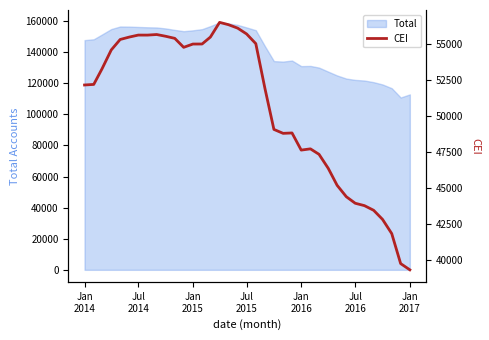

What is the highest value of the Total series?

159123